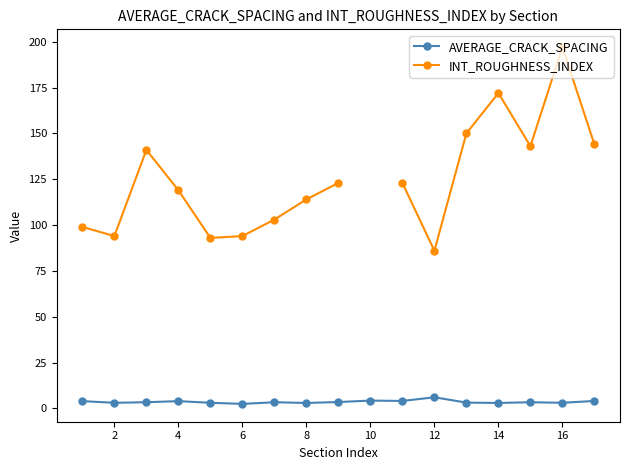

What is the difference between the second highest and second lowest values in the AVERAGE_CRACK_SPACING series?

1.3